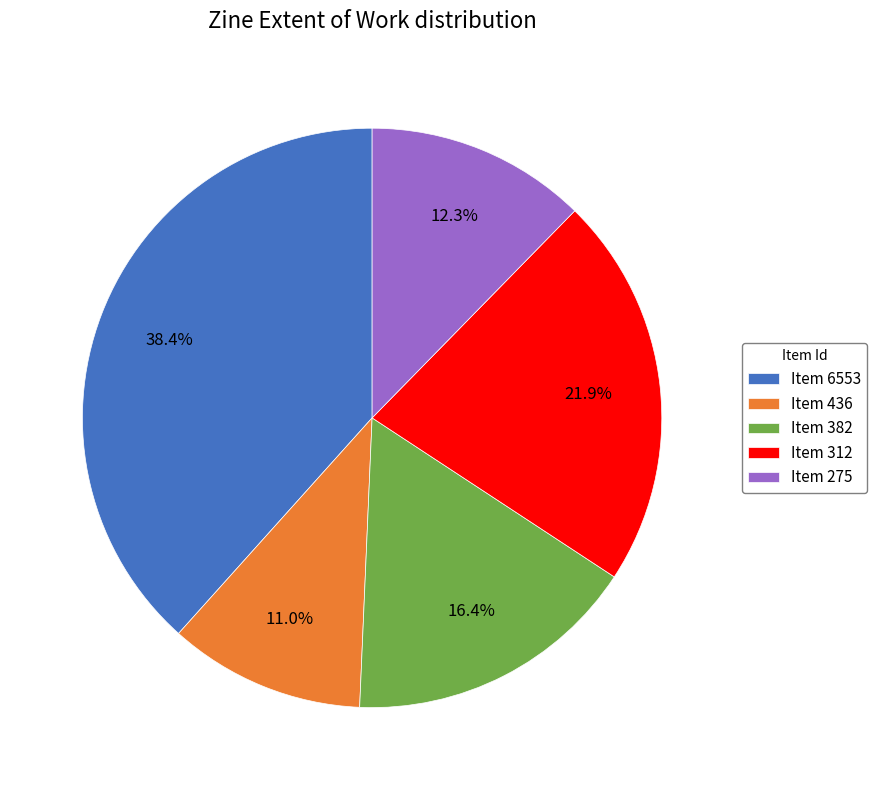

How much of the chart is everything except Item 436?

89.0%